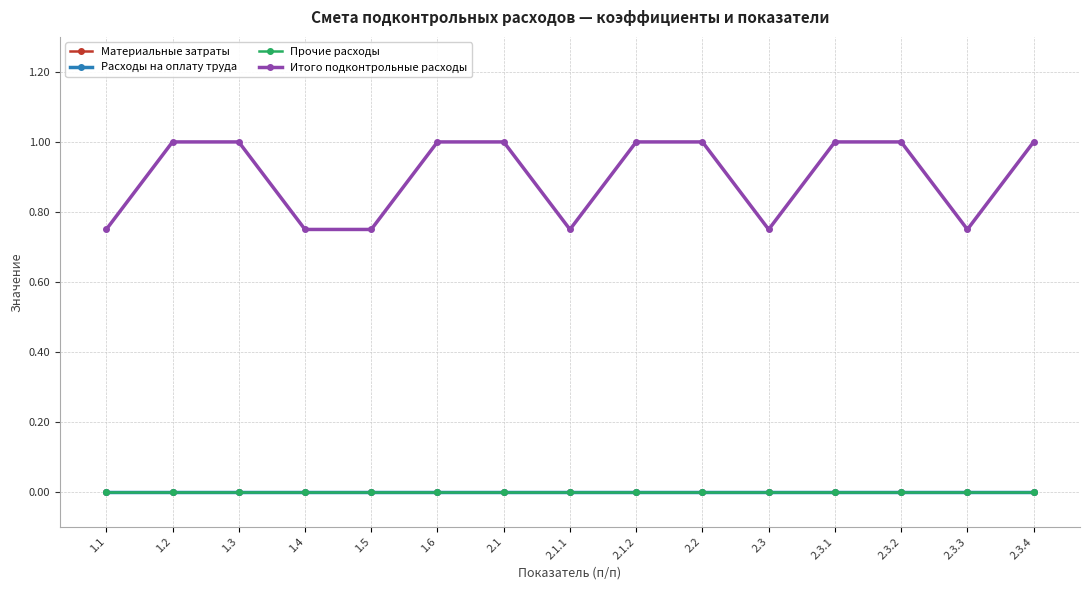

Is it true that Итого подконтрольные расходы equals 1.0 at 1.2?

True